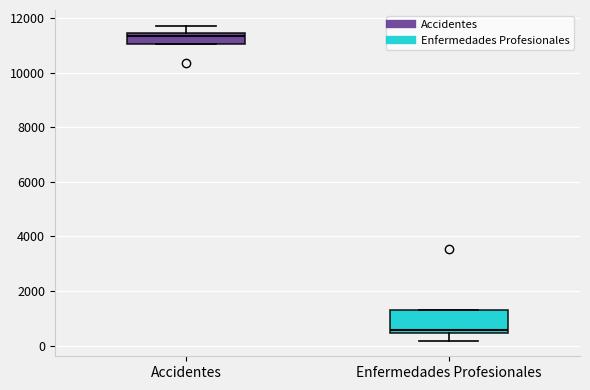

Reading left to right, read every box against the y-axis: the position of its median line, the range the box covers, and the ends of its whiskers. The values are not printed on the chart, so give them approximately, as read against the axis.

Accidentes: median 11400 (just below the box's upper edge), box 11000 to 11400, whiskers 11000 to 11800
Enfermedades Profesionales: median 600, box 400 to 1400, whiskers 200 to 1400